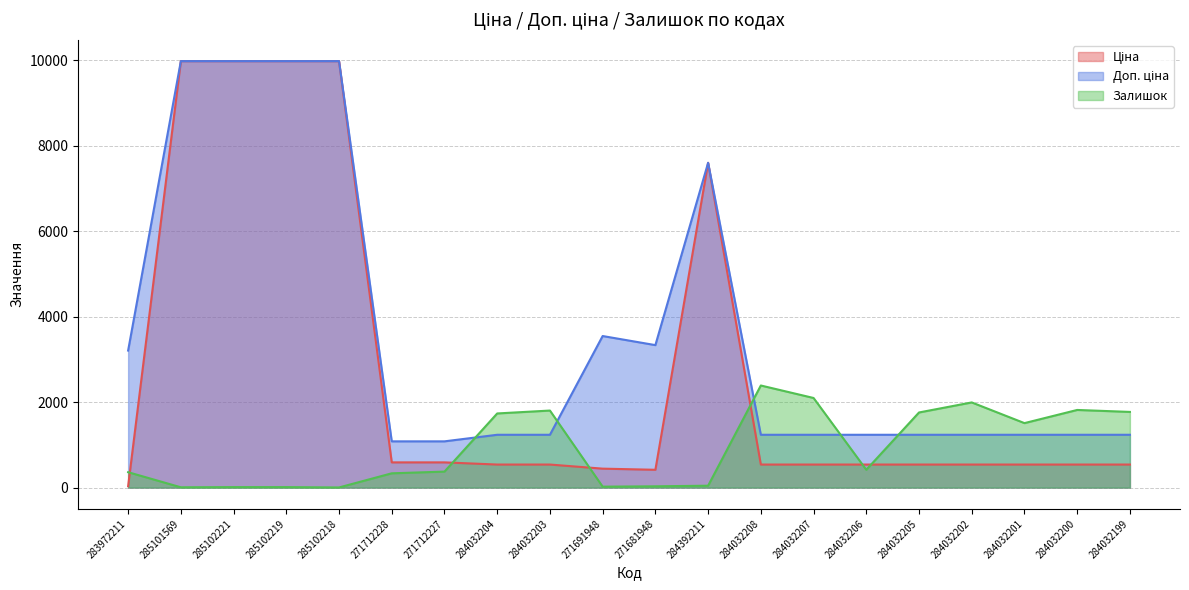

What is the highest value of the Доп. ціна series?

9975.0